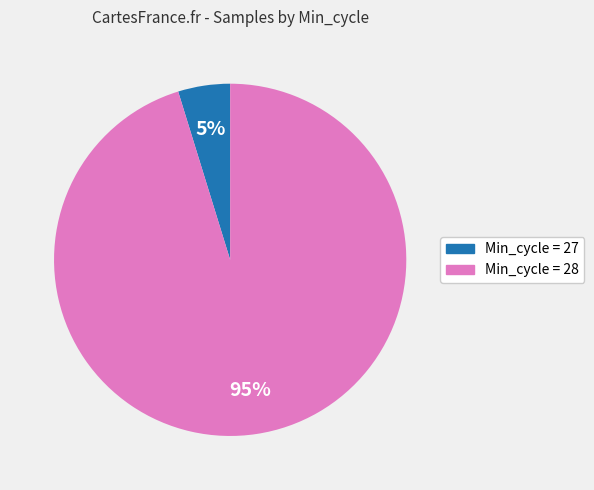

Is there any slice that represents more than half of the pie?

Yes